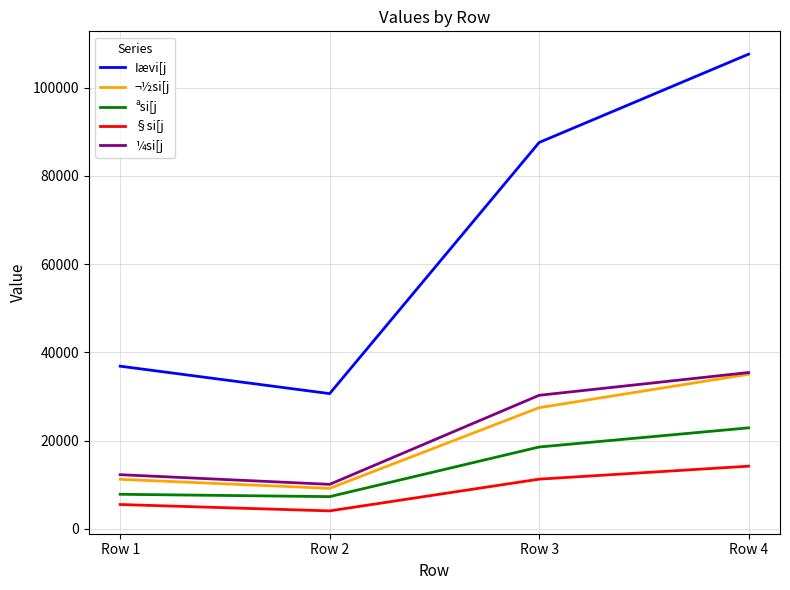

Rank the categories by Iævi[j value from lowest to highest.

Row 2, Row 1, Row 3, Row 4